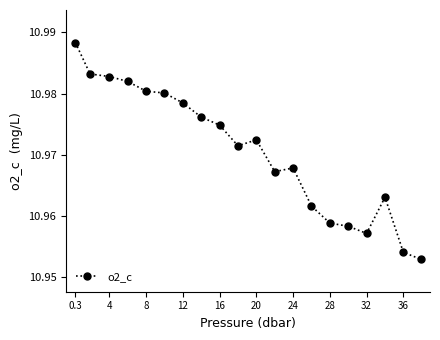

True or false: there are more than 0 points higher than both neighbors.

True